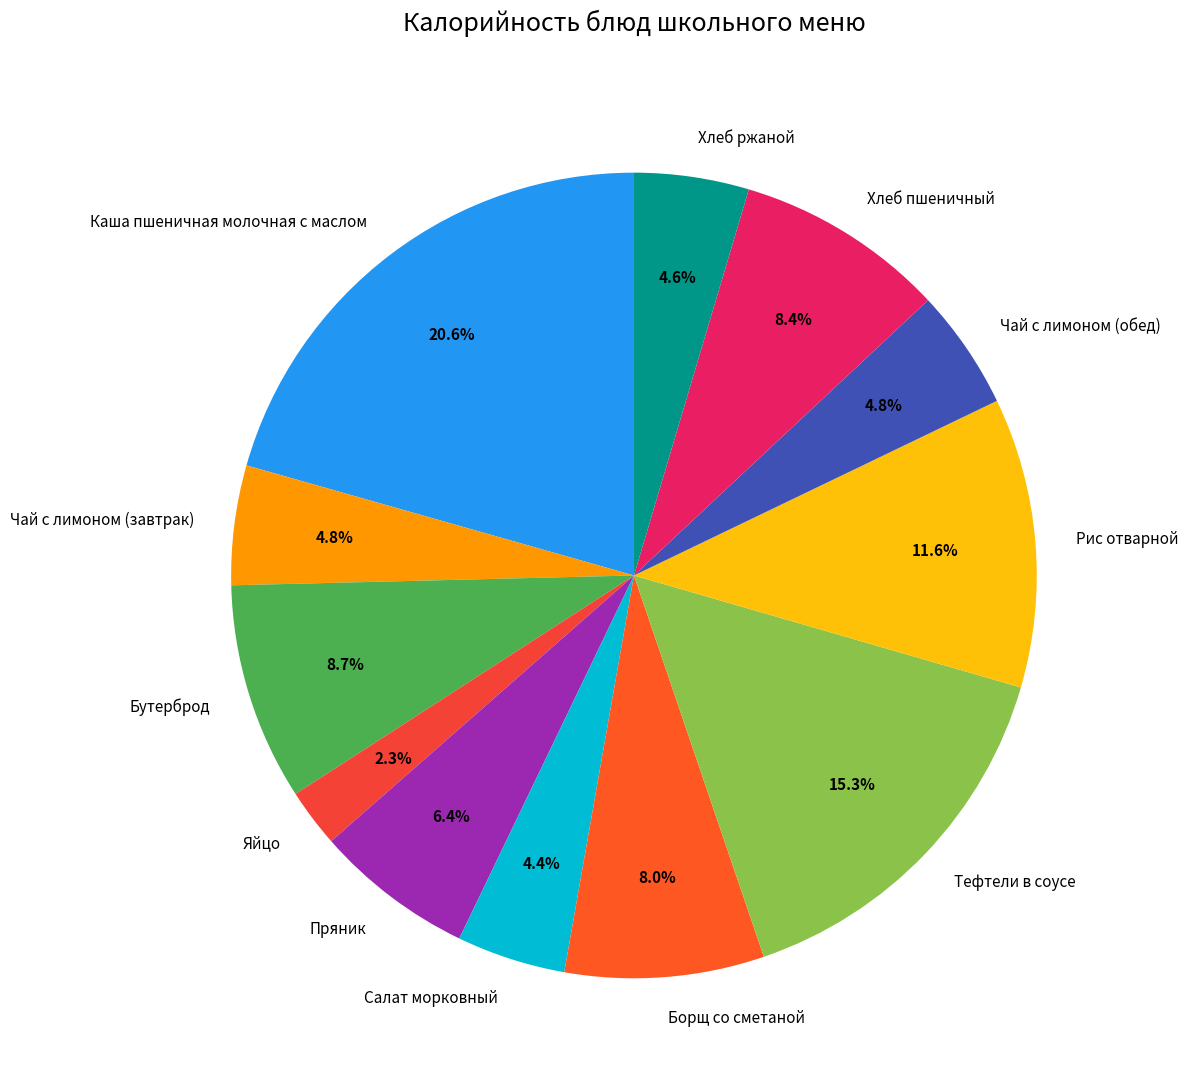

Is the sum of Салат морковный and Яйцо greater than half?

No